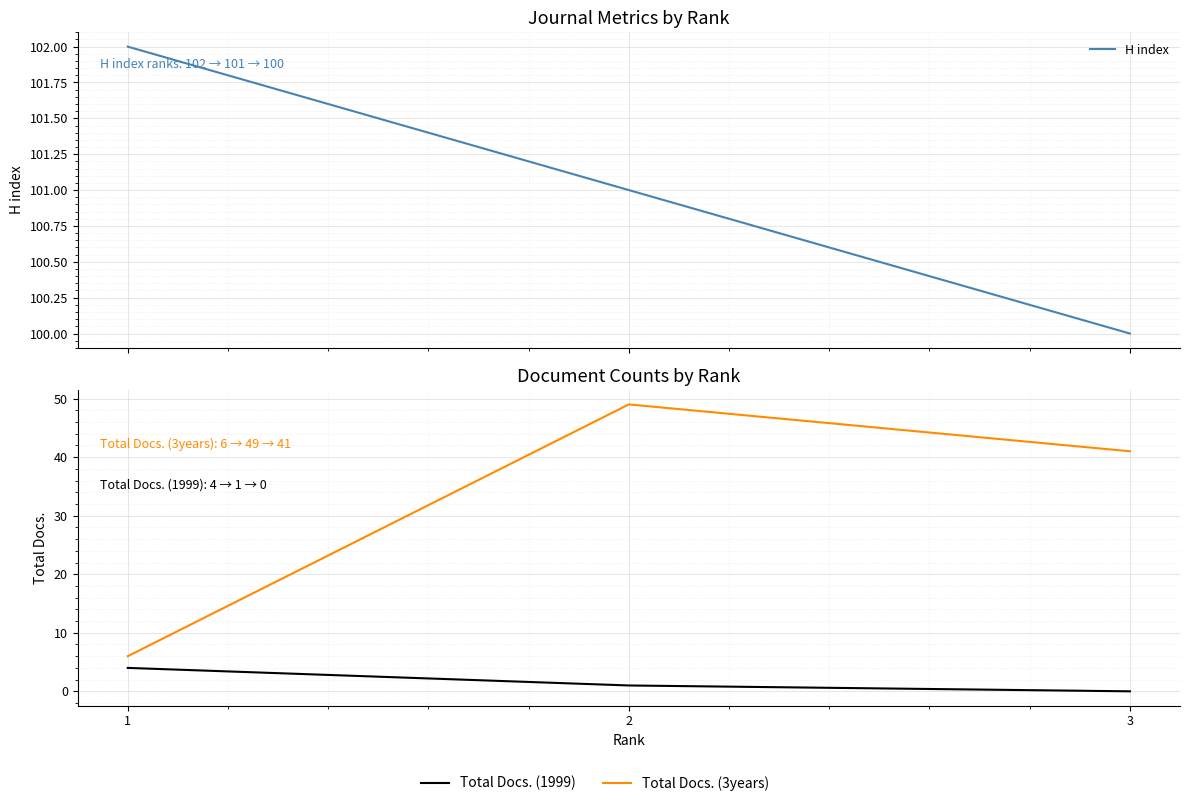

What is the total value across all series at 2?

151